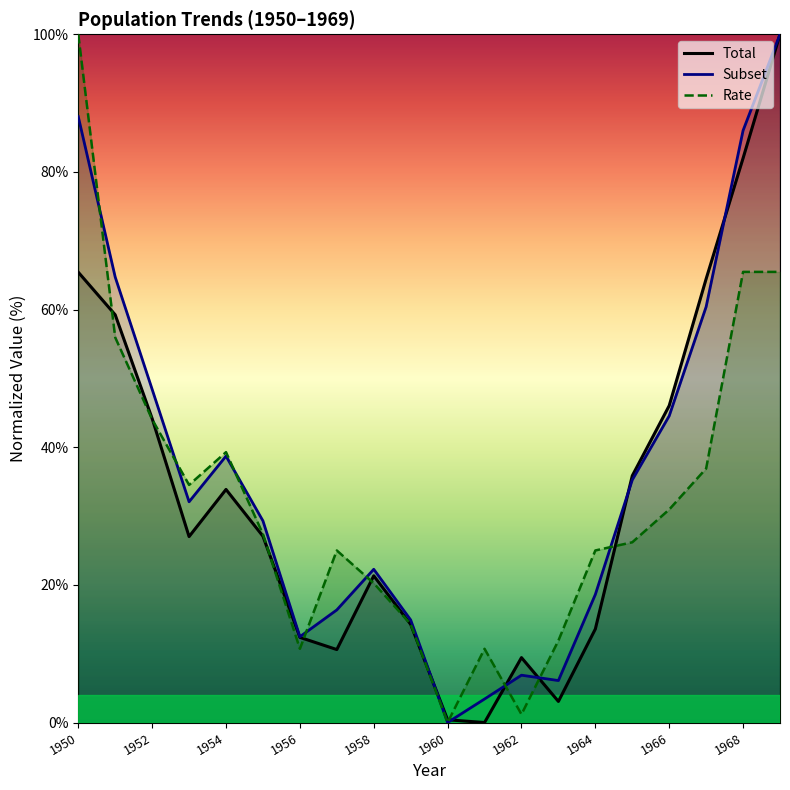

What is the maximum value shown in the chart?

100.0